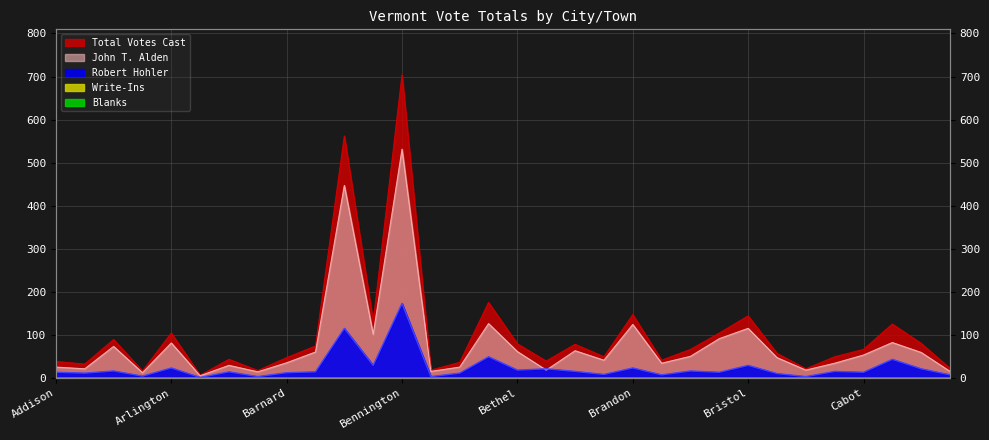

What is the difference between the second highest and minimum values in the Robert Hohler series?

114